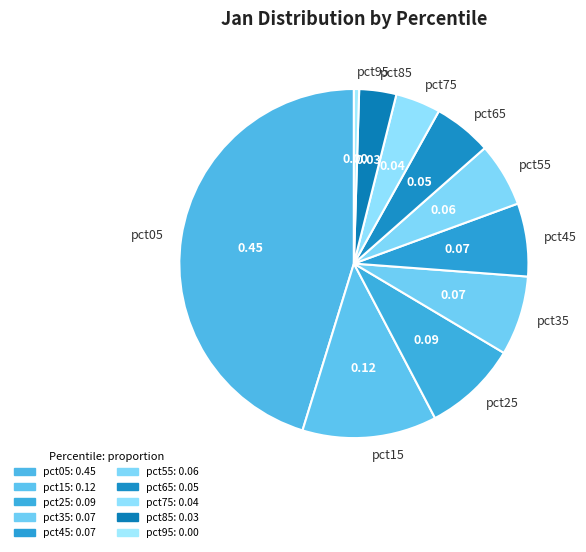

Does pct35 account for over 50% of the chart?

No